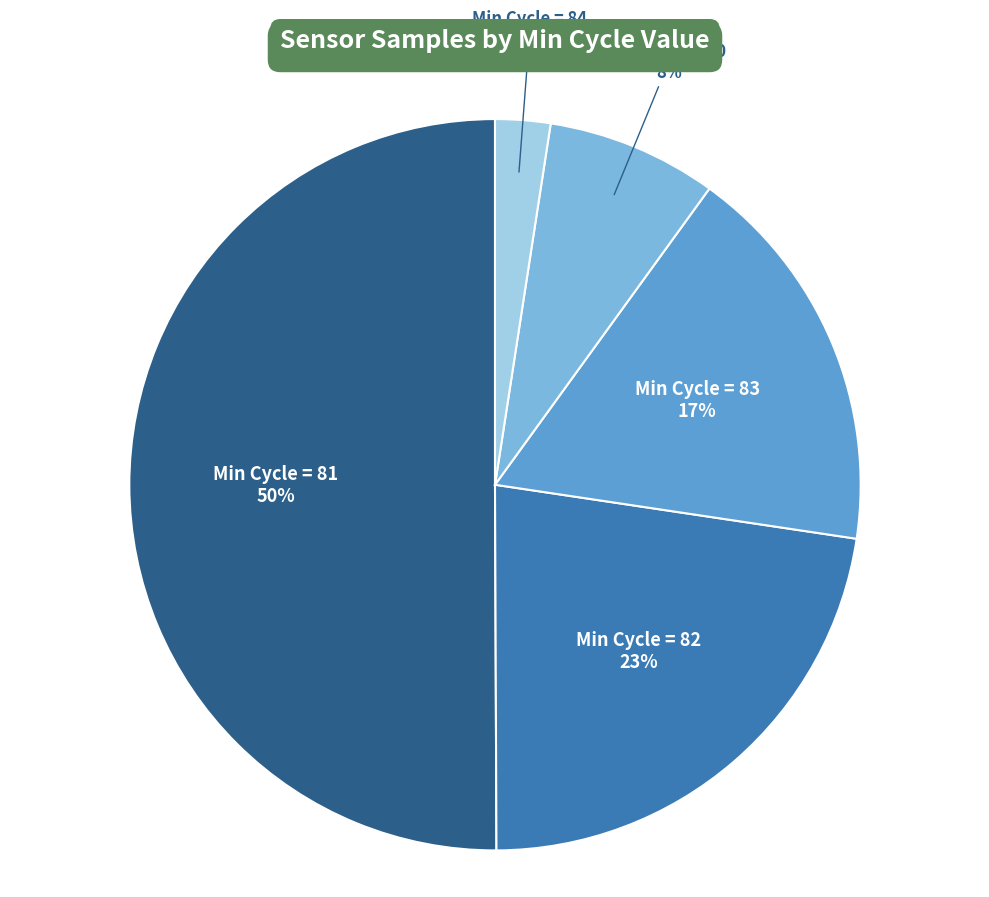

To the nearest percent, what is the average slice percentage?

20%